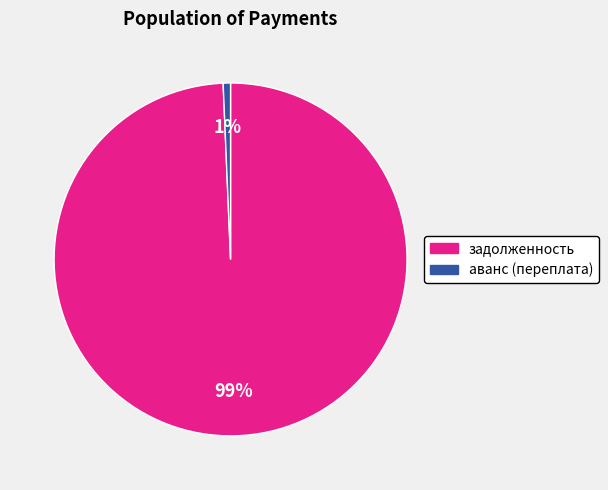

Is there a majority slice in this chart?

Yes